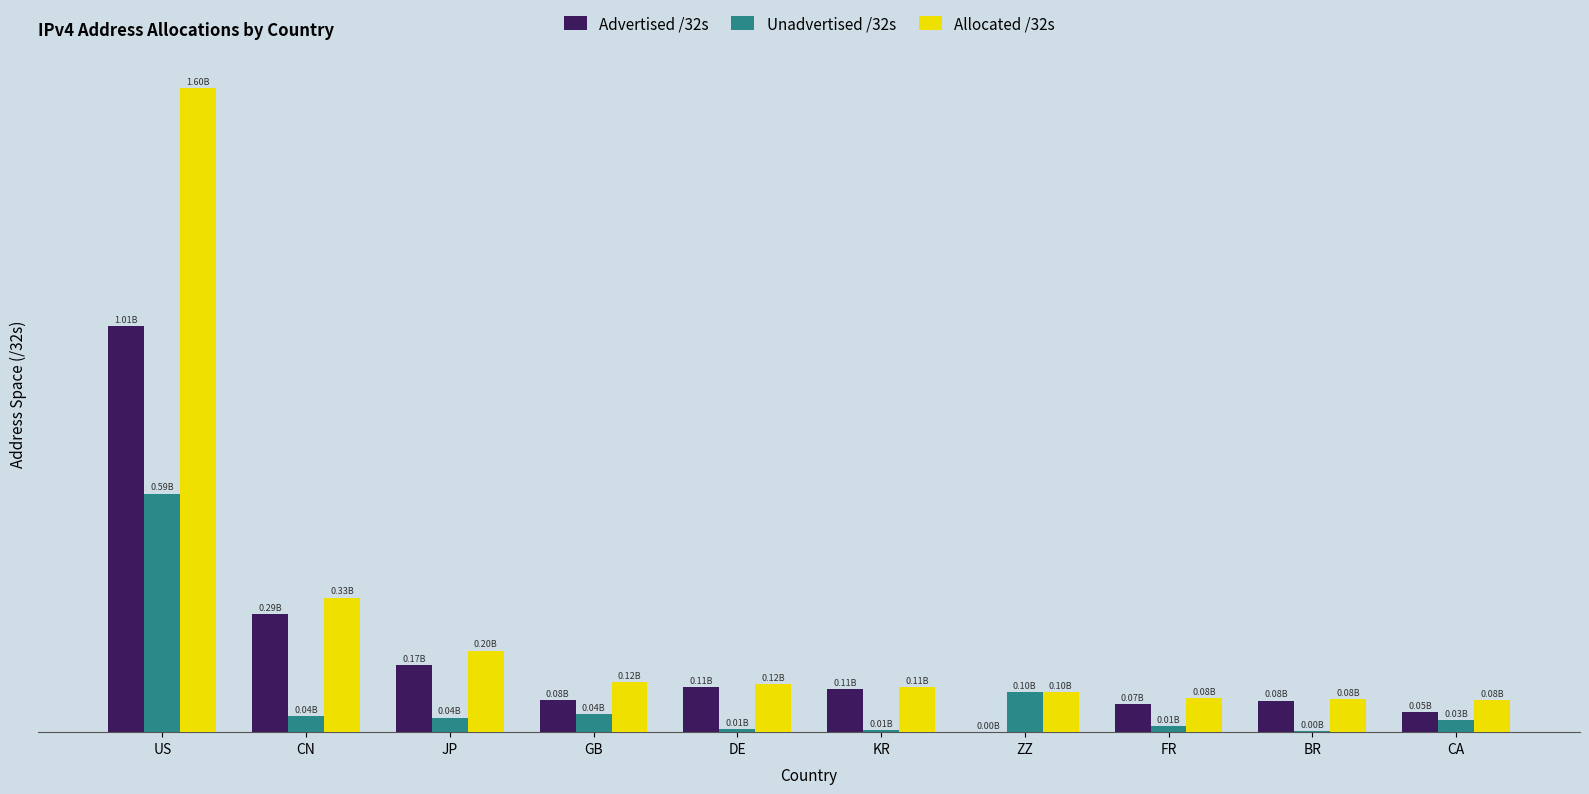

What position from the left is JP?

3